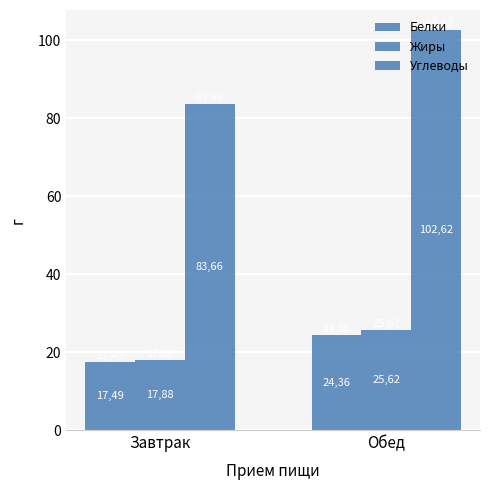

Reading left to right, list all the values displayed in this chart.

Белки: 17.5	24.4
Жиры: 17.9	25.6
Углеводы: 83.7	102.6